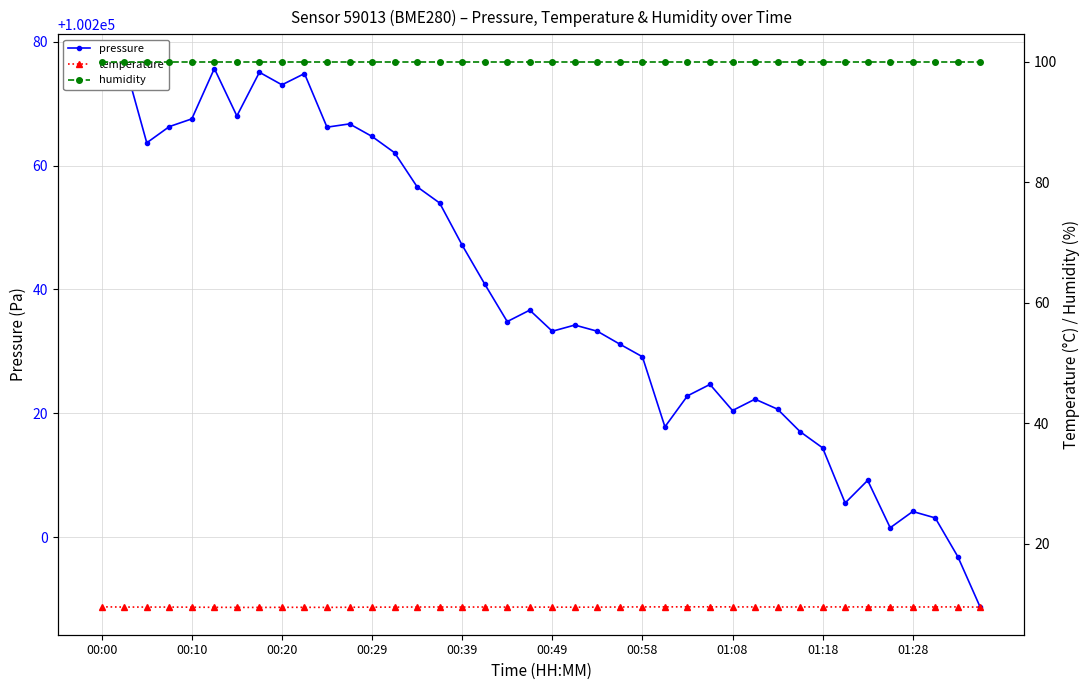

How many data points in pressure are above 100234?

21